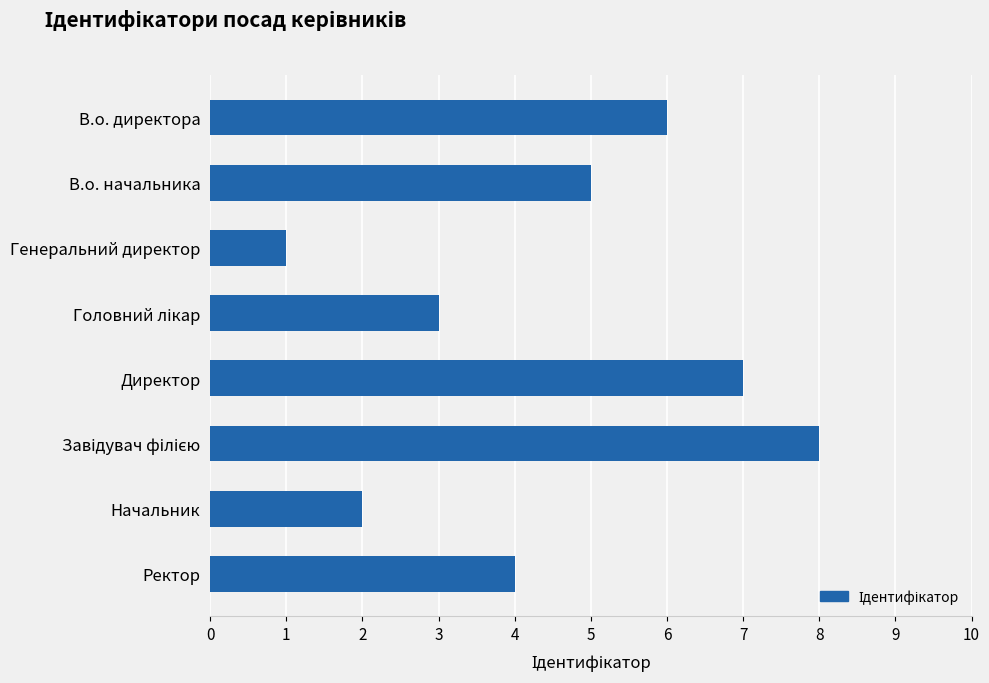

What is the difference between the second highest and minimum values?

6